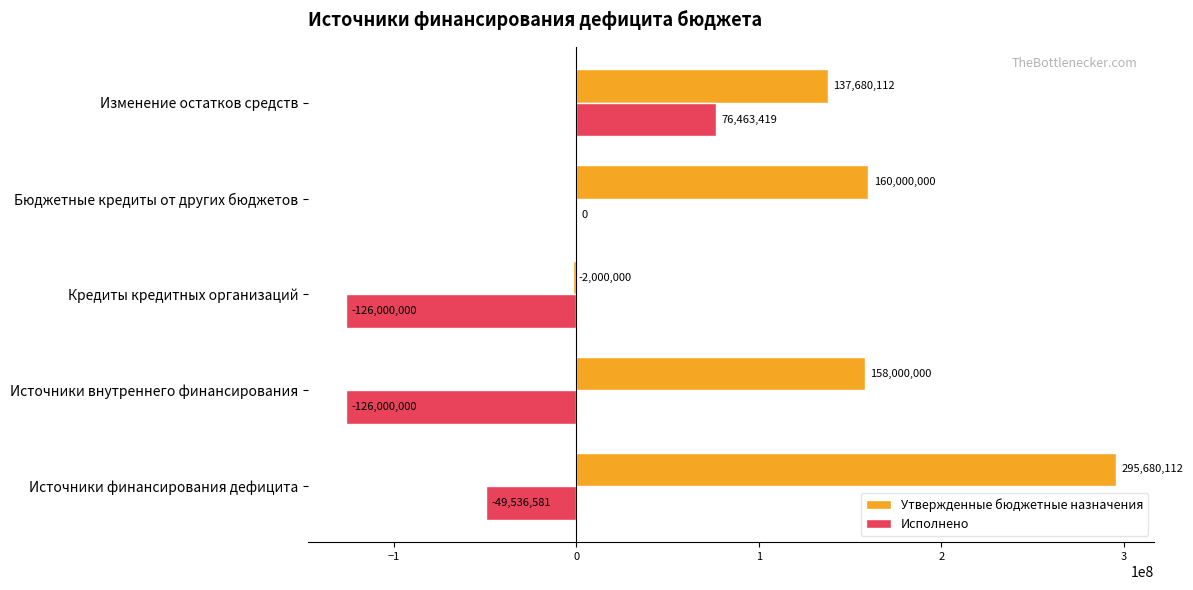

The value of Исполнено at Источники внутреннего финансирования is -126000000.0. True or false?

True